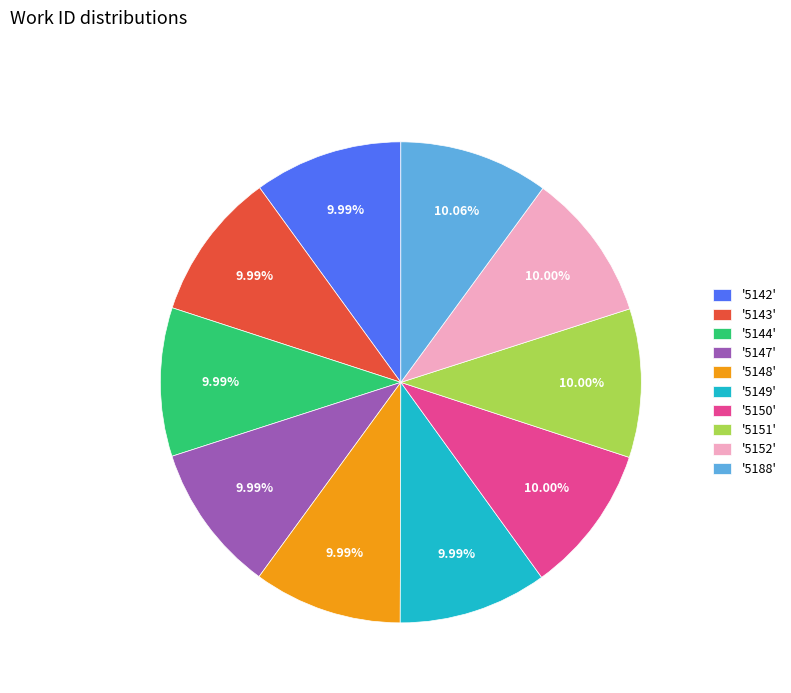

Do '5147' and '5188' together represent more than half of the pie?

No